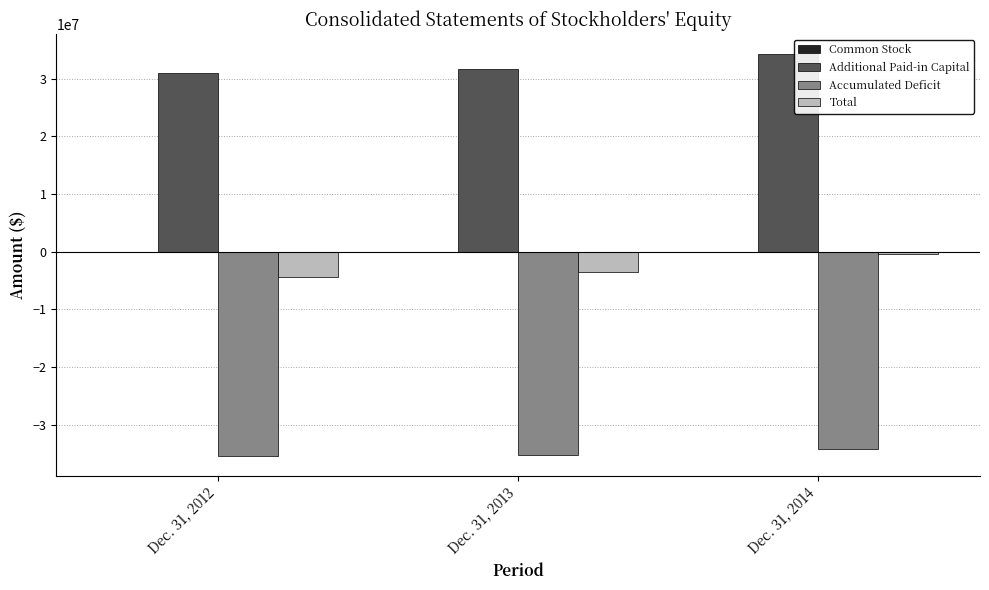

Are the bars grouped side by side (vs. stacked)?

Yes